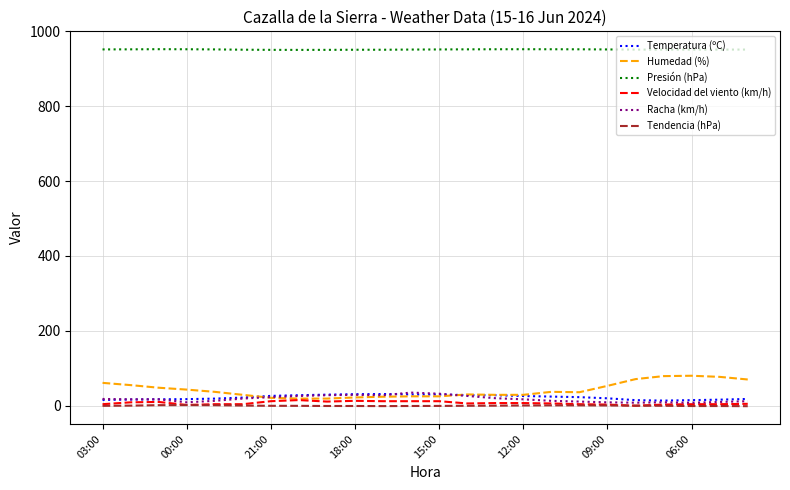

True or false: Racha (km/h) and Presión (hPa) cross at least once.

False